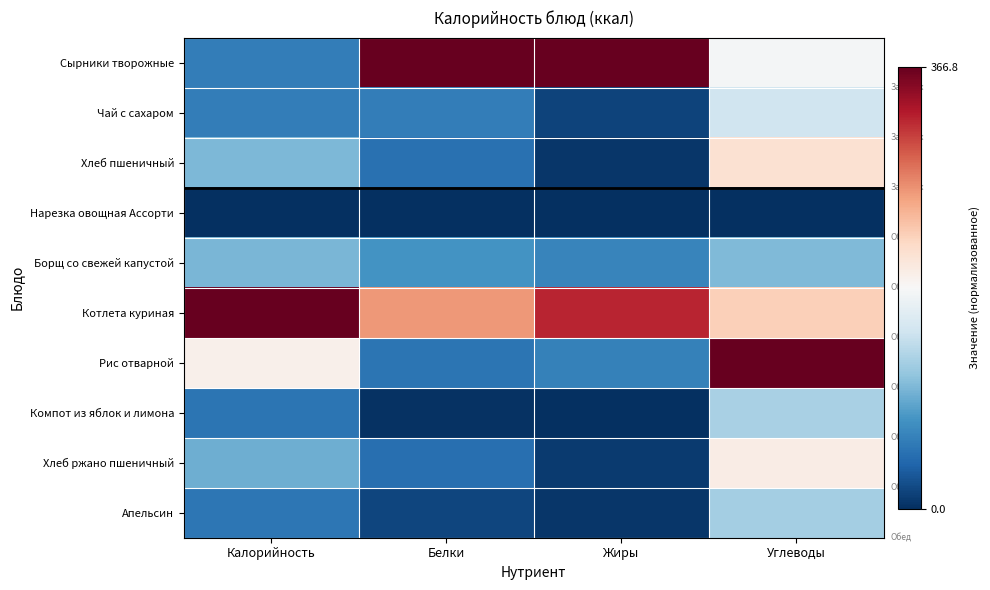

Reading left to right, list all the values displayed in this chart.

Сырники творожные: Калорийность=-0.7	Белки=1.0	Жиры=1.0	Углеводы=-0.0
Чай с сахаром: Калорийность=-0.7	Белки=-0.7	Жиры=-0.9	Углеводы=-0.2
Хлеб пшеничный: Калорийность=-0.4	Белки=-0.7	Жиры=-1.0	Углеводы=0.2
Нарезка овощная Ассорти: Калорийность=-1.0	Белки=-1.0	Жиры=-1.0	Углеводы=-1.0
Борщ со свежей капустой: Калорийность=-0.5	Белки=-0.6	Жиры=-0.7	Углеводы=-0.4
Котлета куриная: Калорийность=1.0	Белки=0.4	Жиры=0.8	Углеводы=0.2
Рис отварной: Калорийность=0.1	Белки=-0.7	Жиры=-0.7	Углеводы=1.0
Компот из яблок и лимона: Калорийность=-0.7	Белки=-1.0	Жиры=-1.0	Углеводы=-0.3
Хлеб ржано пшеничный: Калорийность=-0.5	Белки=-0.8	Жиры=-1.0	Углеводы=0.1
Апельсин: Калорийность=-0.7	Белки=-0.9	Жиры=-1.0	Углеводы=-0.3